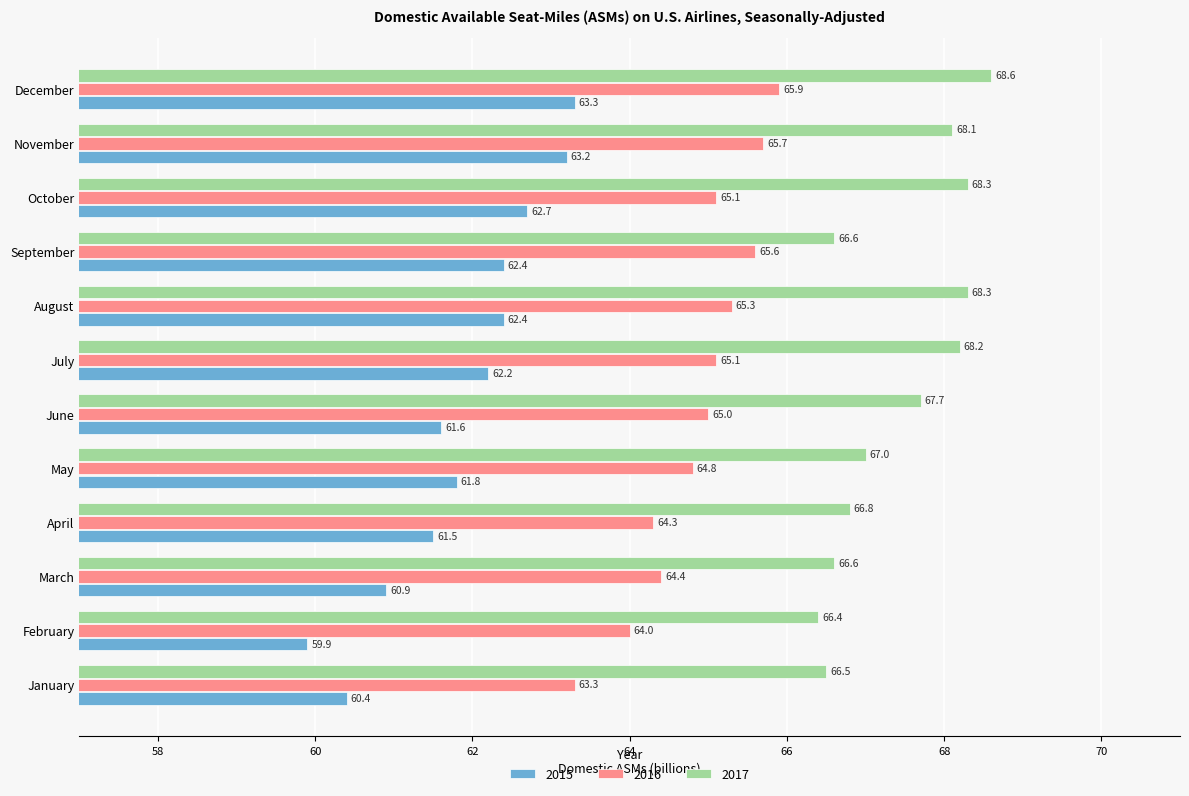

What is the average value of the 2017 series?

67.4